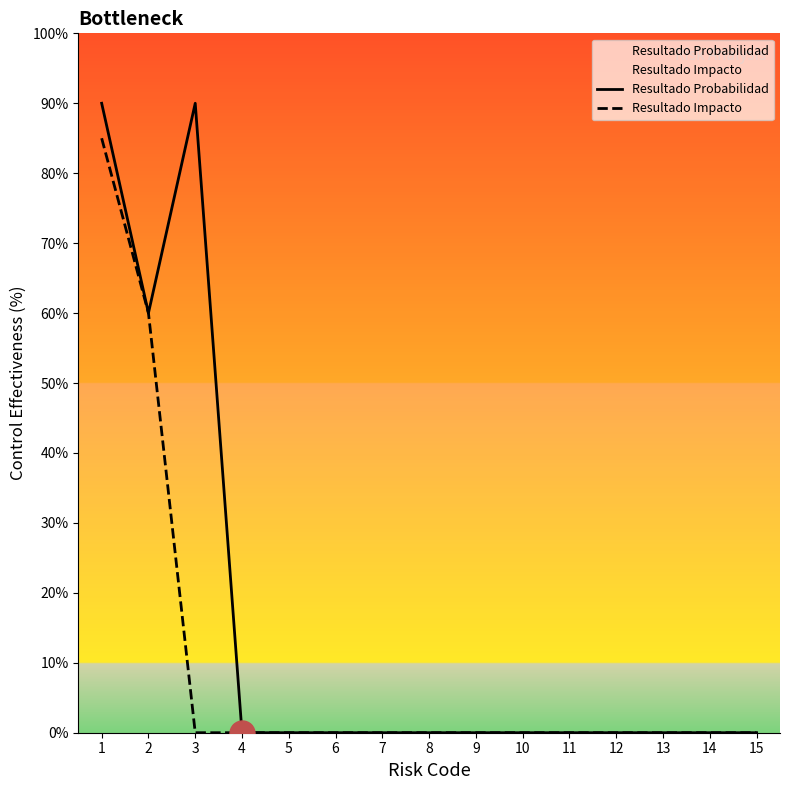

True or false: Resultado Impacto and Resultado Probabilidad cross at least once.

False